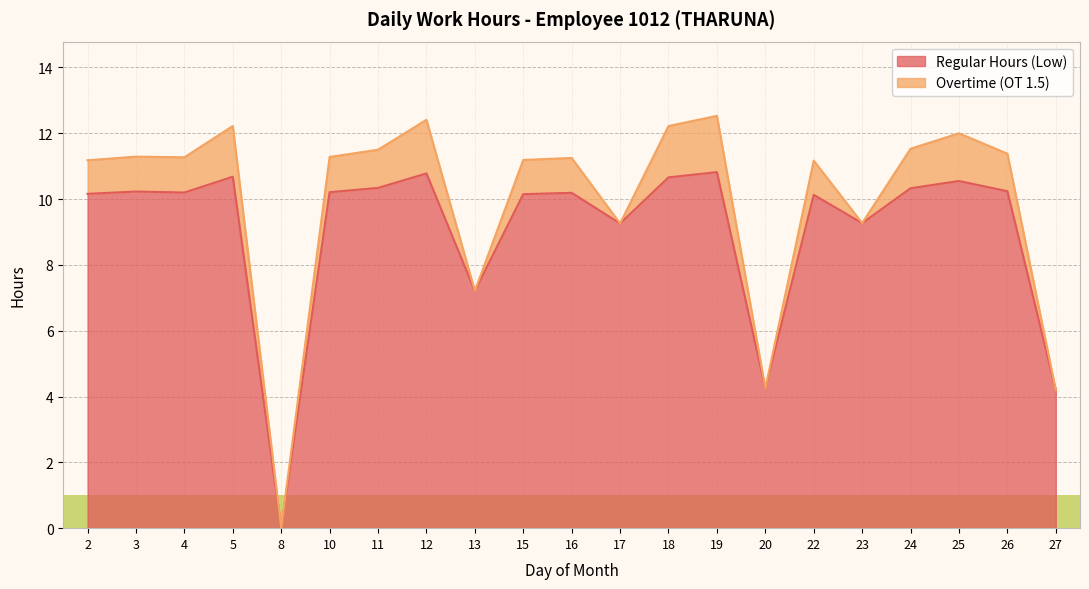

Rank the categories by value from highest to lowest.

19, 12, 5, 18, 25, 11, 24, 26, 3, 10, 4, 16, 2, 15, 22, 23, 17, 13, 20, 27, 8